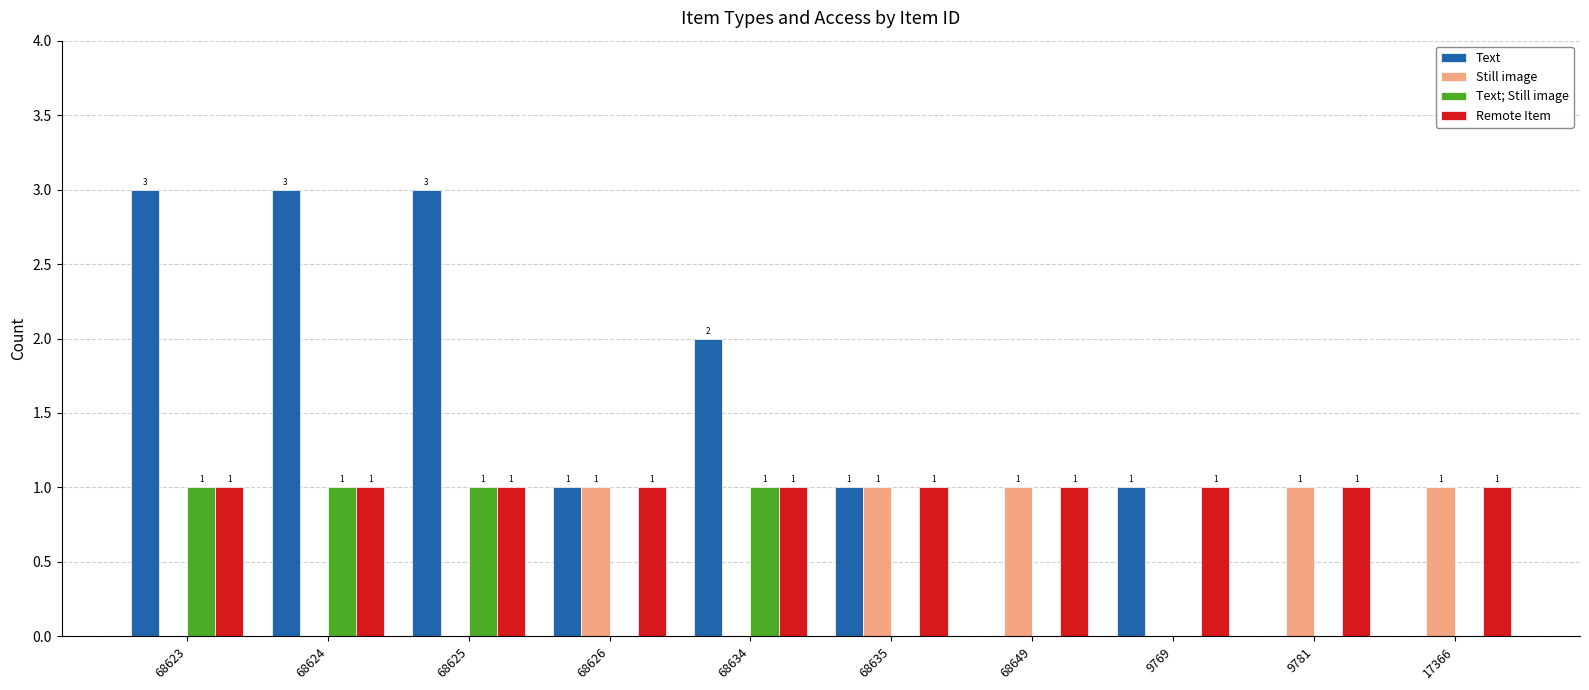

What is the sum of all Text values?

14